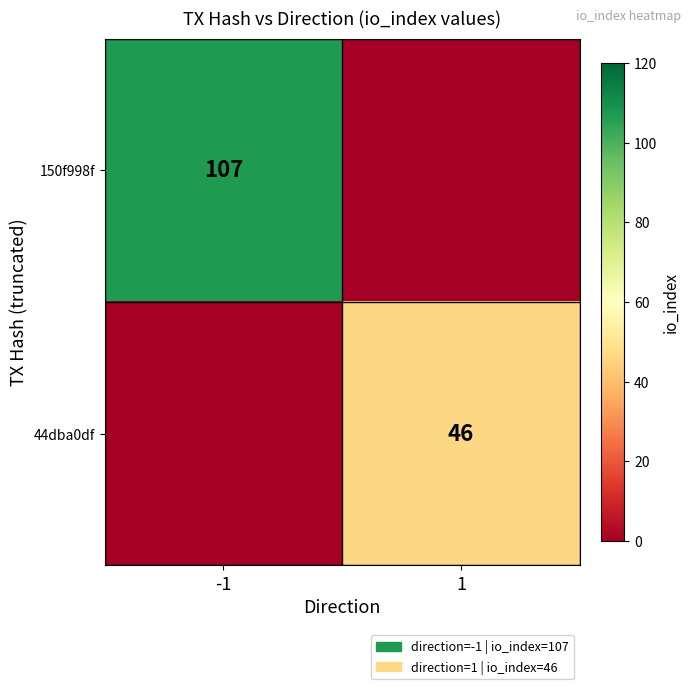

The 150f998f series shows 107 at -1. True or false?

True